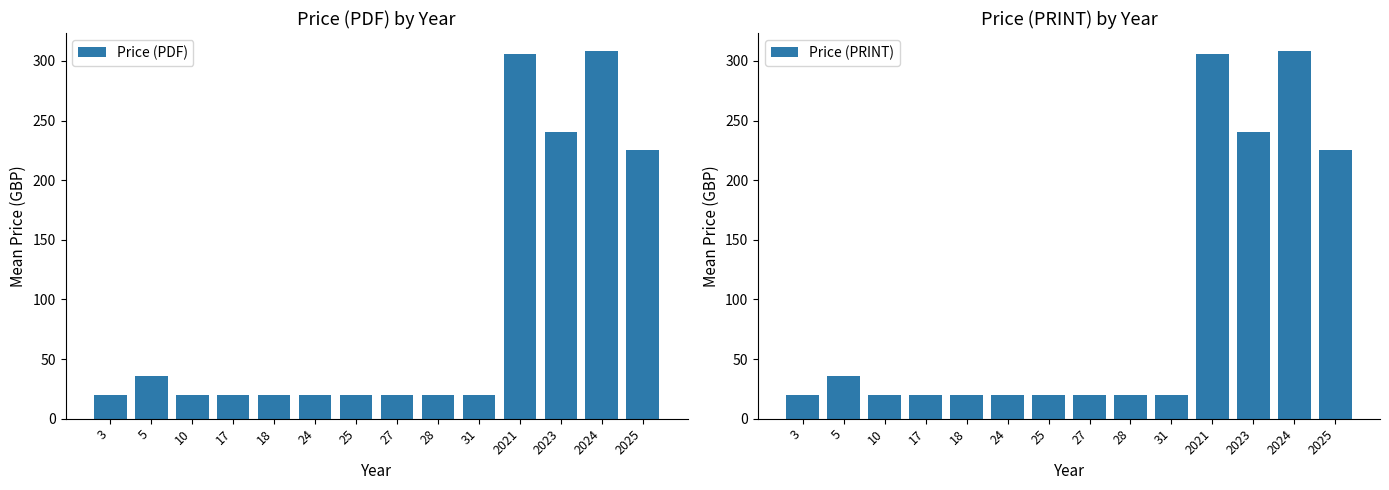

Rank the series by their maximum value, from lowest to highest.

Price (PDF), Price (PRINT)